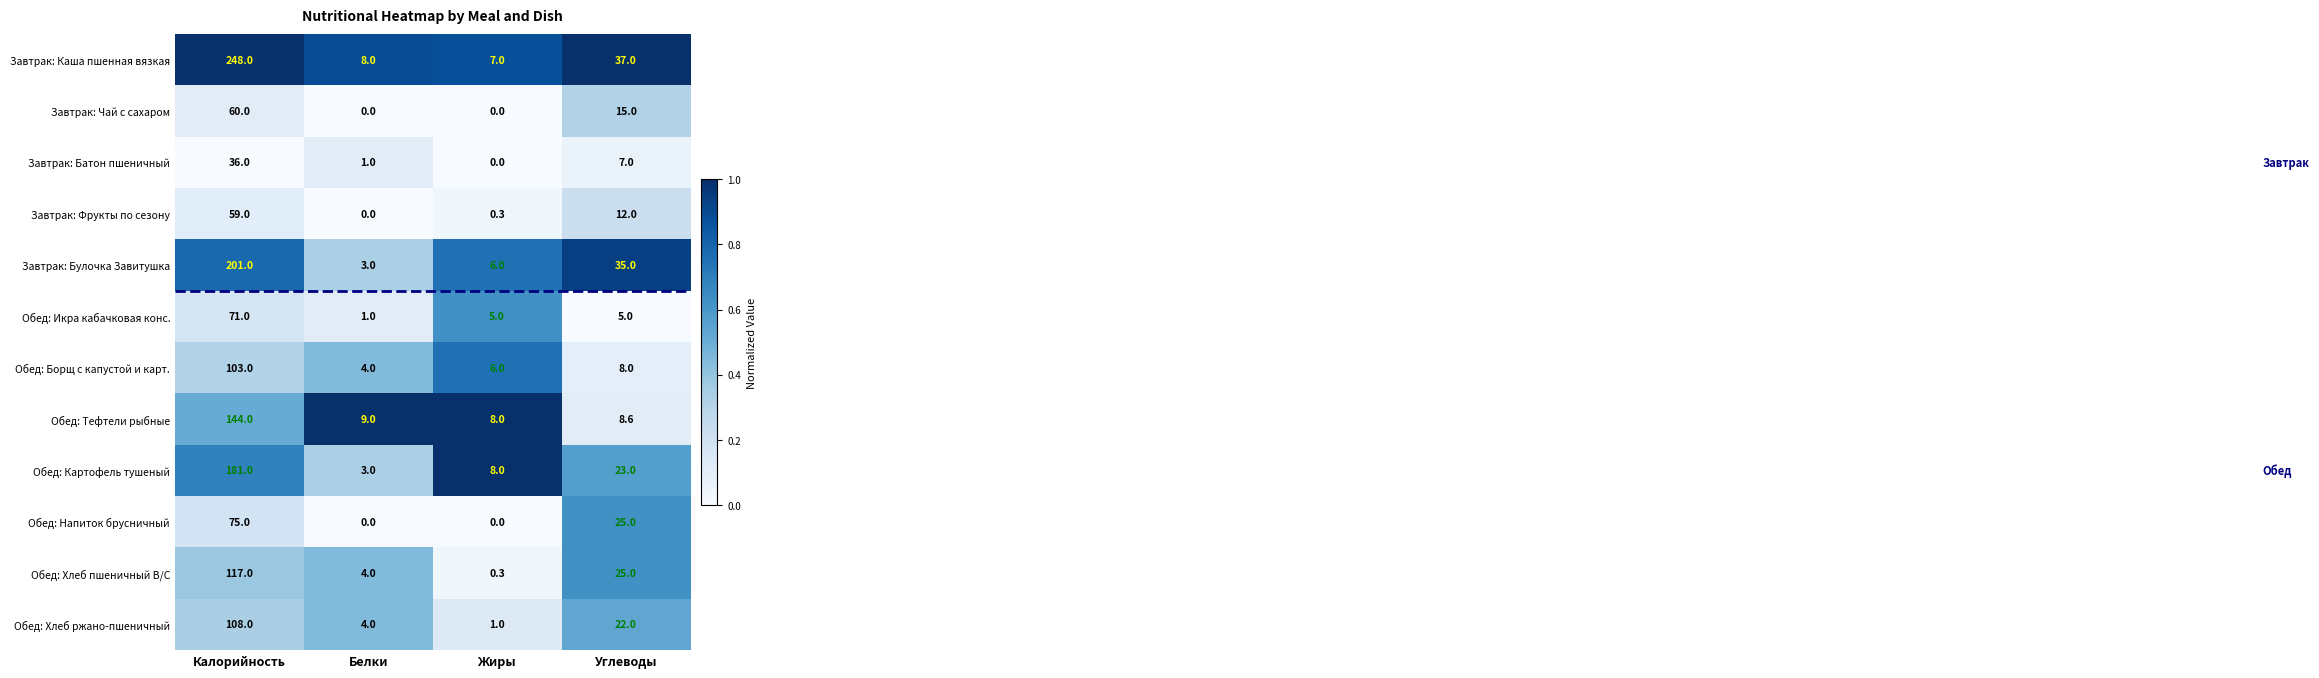

Is it true that Завтрак: Фрукты по сезону equals 39.4 at Калорийность?

False